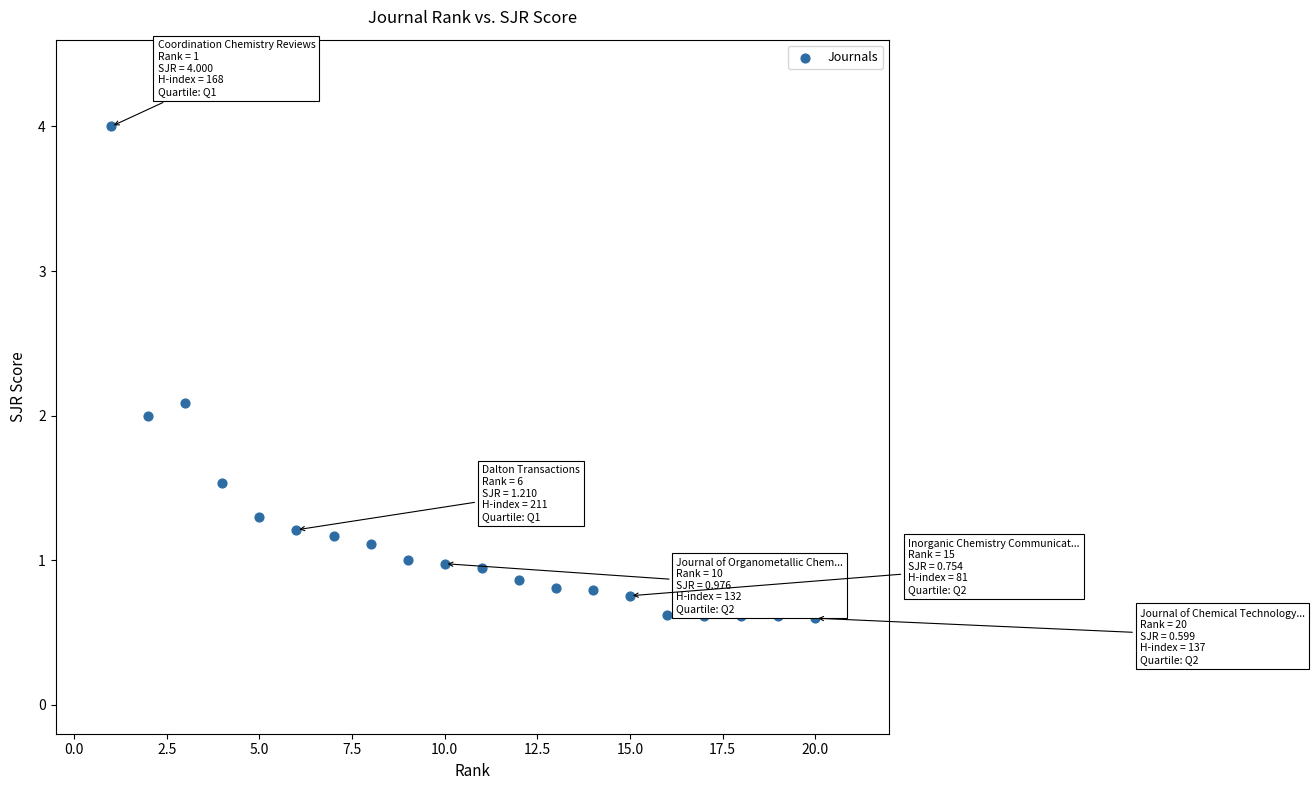

What is the range of X values (max minus min)?

19.0